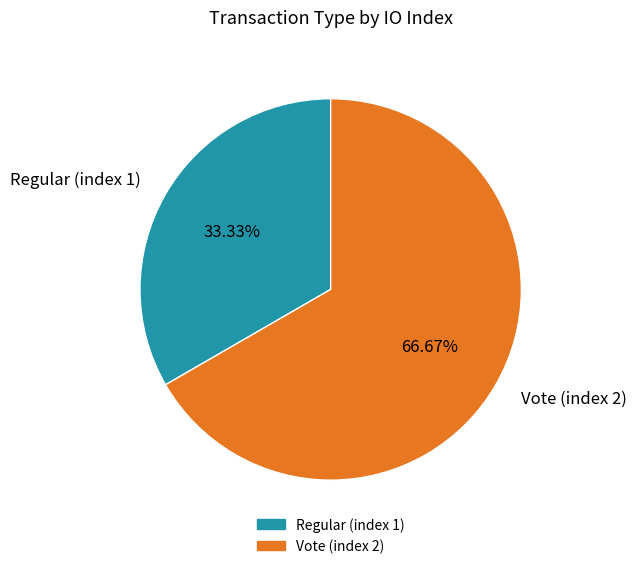

True or false: Regular (index 1) accounts for 26% of the total.

False